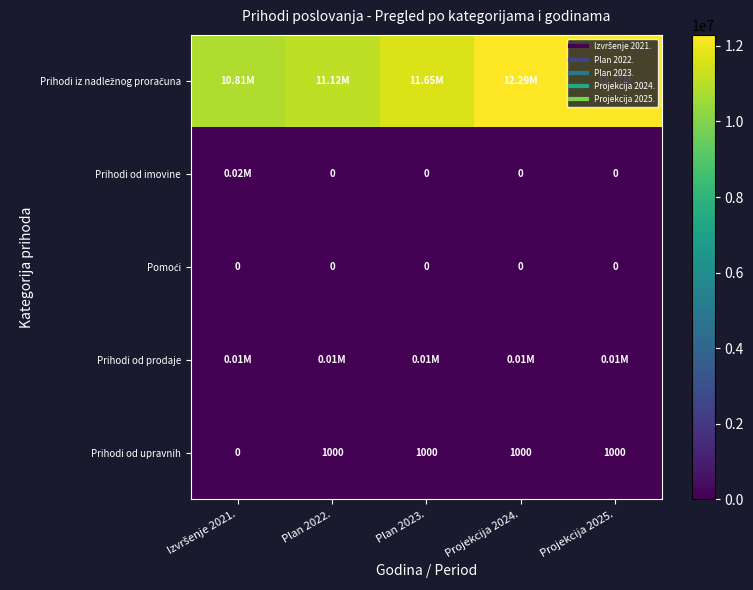

Rank the series by their maximum value, from highest to lowest.

Prihodi iz nadležnog proračuna, Prihodi od imovine, Prihodi od prodaje, Prihodi od upravnih, Pomoći